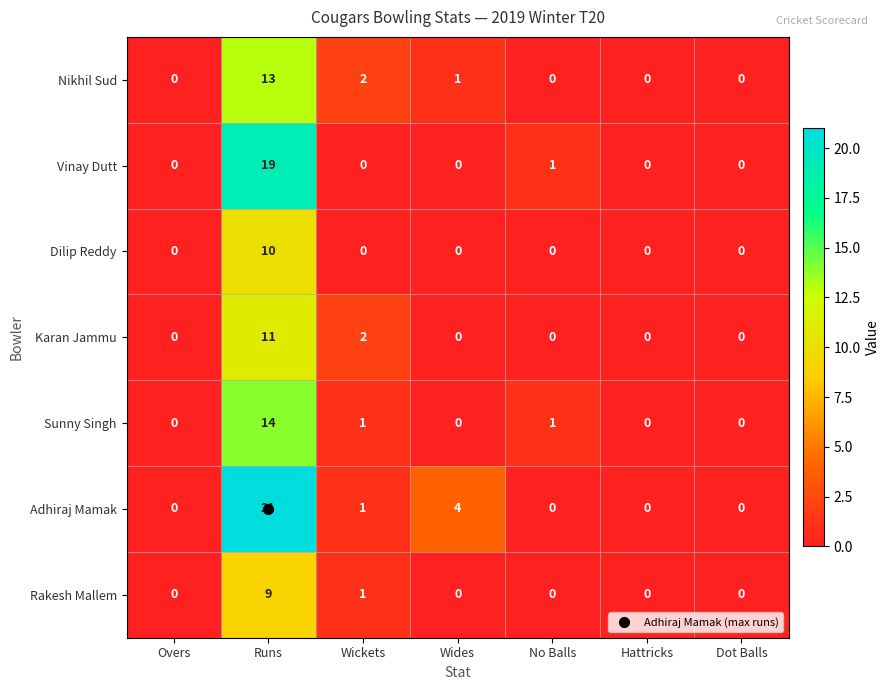

What is the total value across all series at Wides?

5